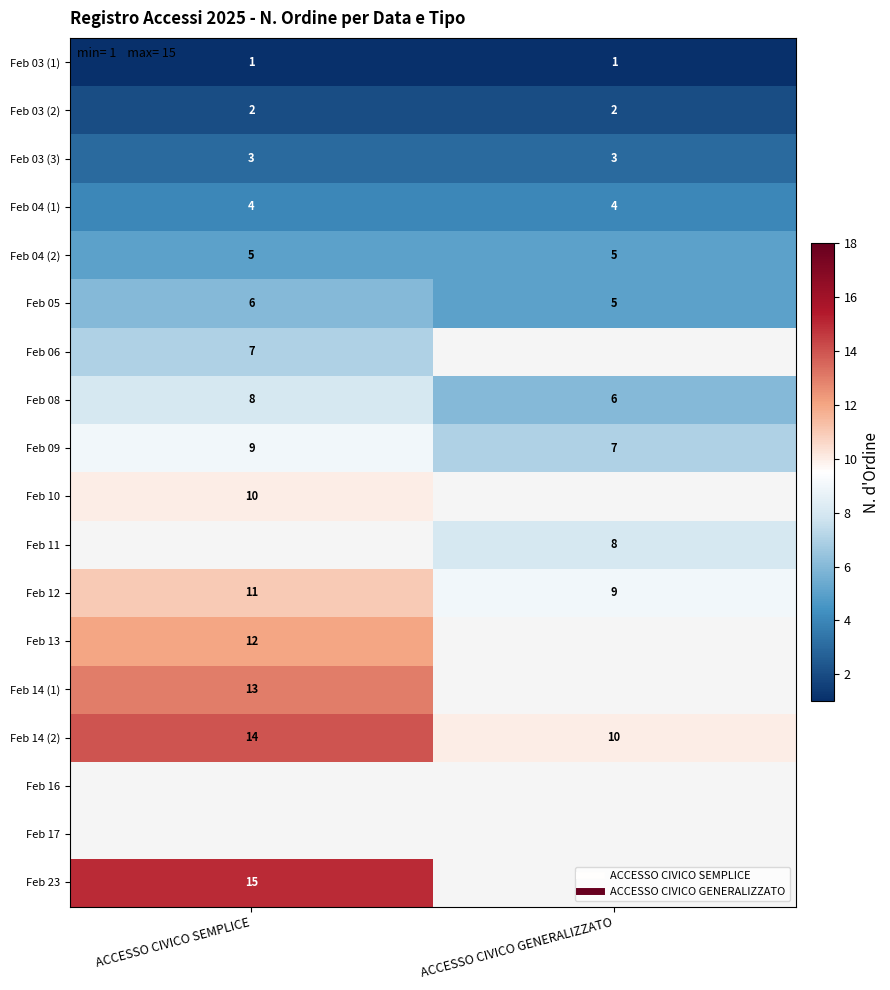

Rank the series by their maximum value, from highest to lowest.

Feb 14 (2), Feb 16, Feb 17, Feb 23, Feb 14 (1), Feb 13, Feb 10, Feb 11, Feb 12, Feb 09, Feb 08, Feb 06, Feb 05, Feb 04 (2), Feb 04 (1), Feb 03 (3), Feb 03 (2), Feb 03 (1)